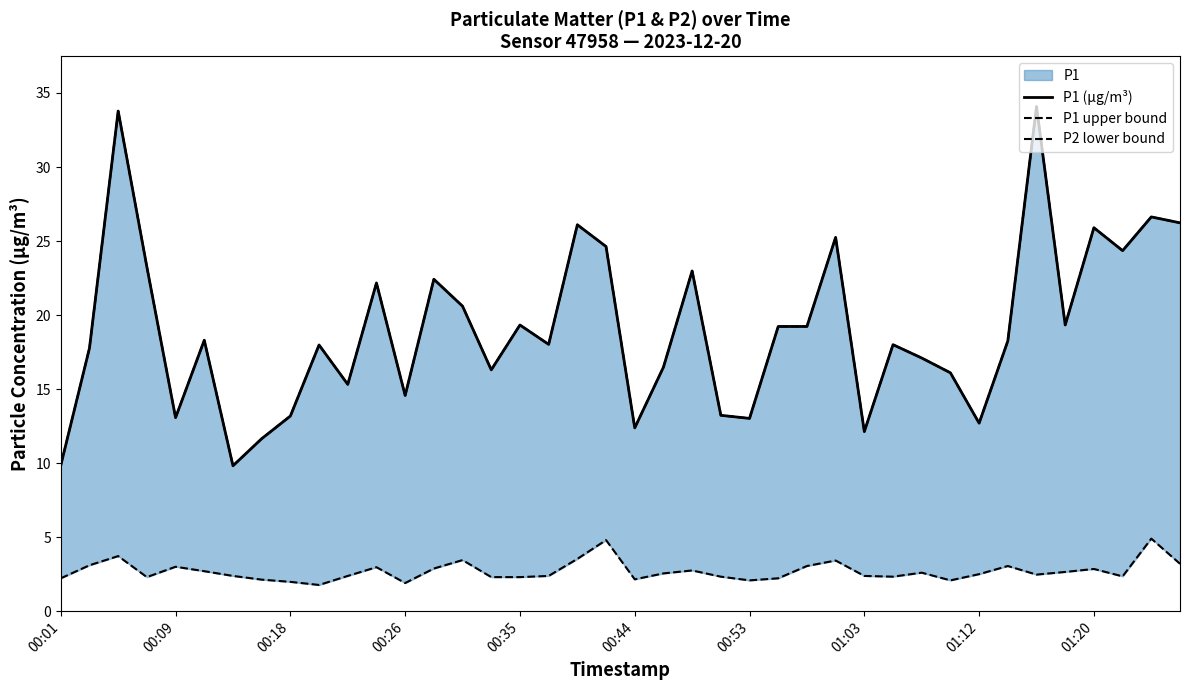

Which series has the largest total across all categories?

P1 (µg/m³)